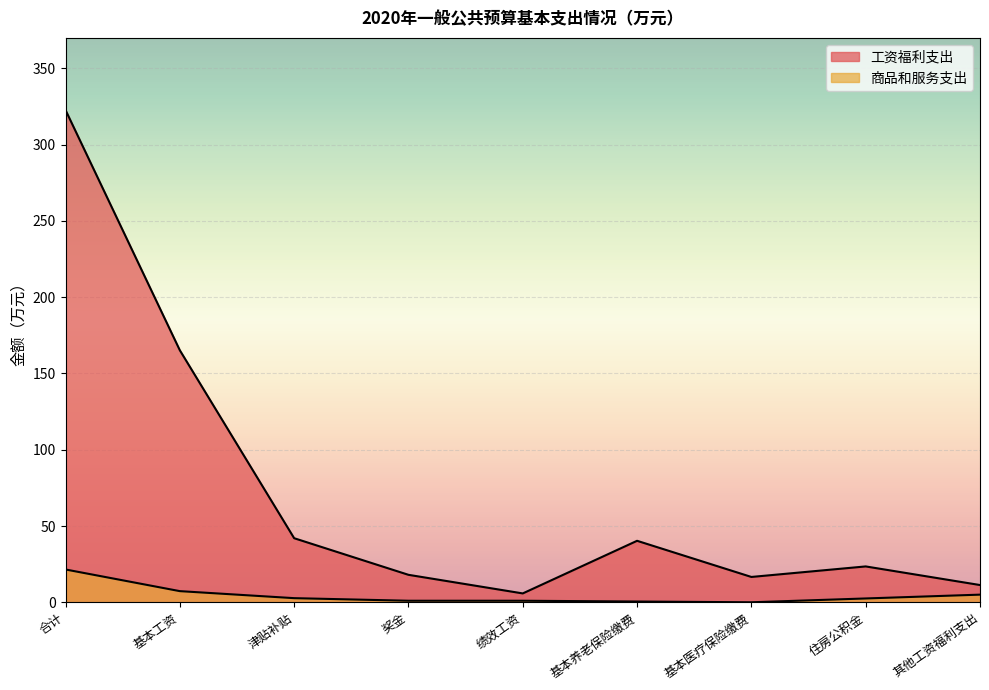

Does the chart display data point markers on the line(s)?

No